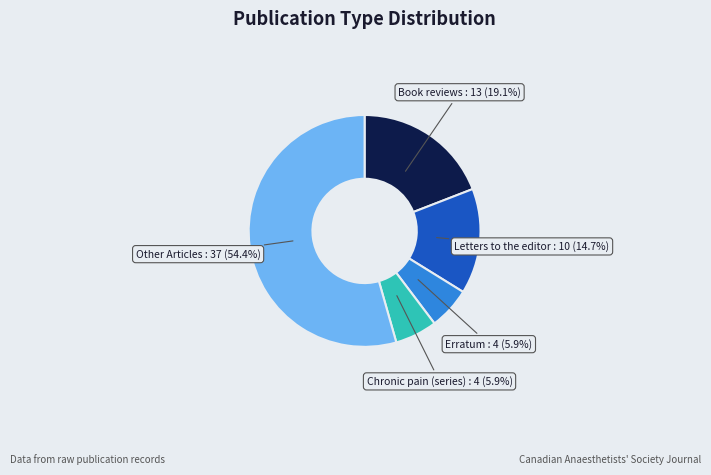

What percentage is NOT represented by Letters to the editor?

85.3%